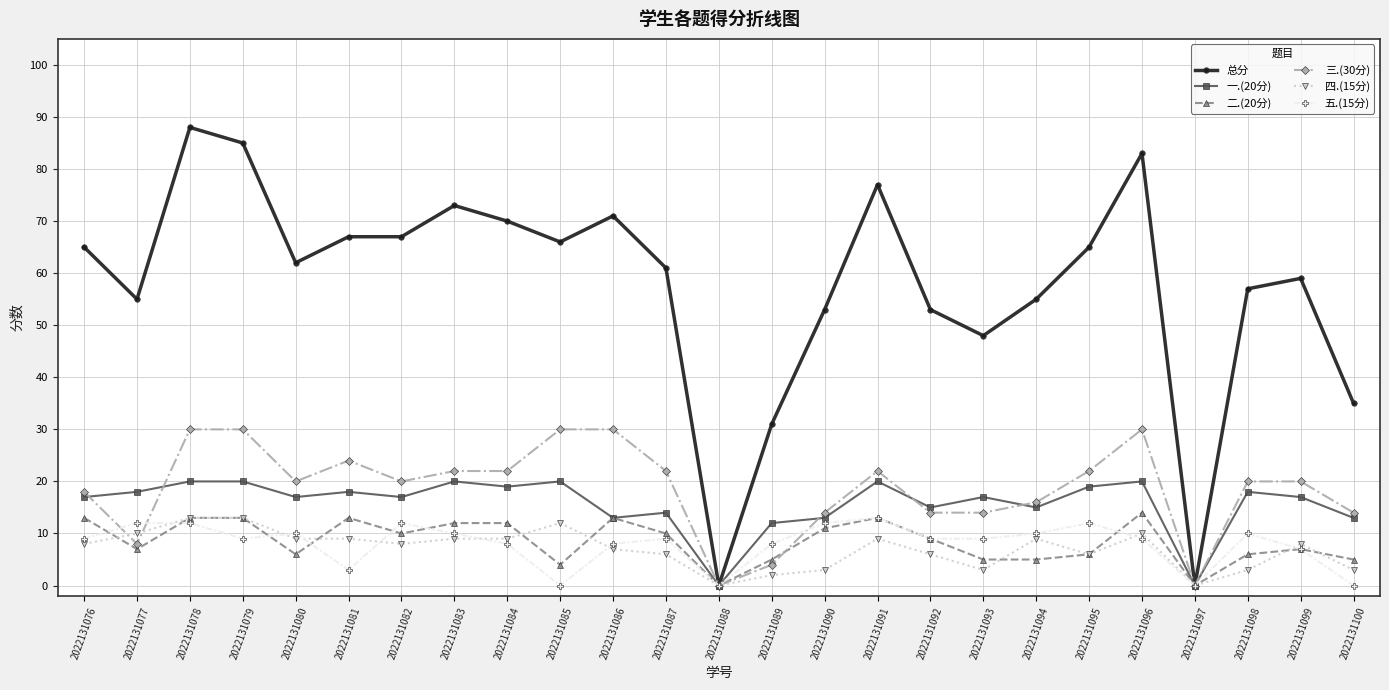

What is the maximum value shown in the chart?

88